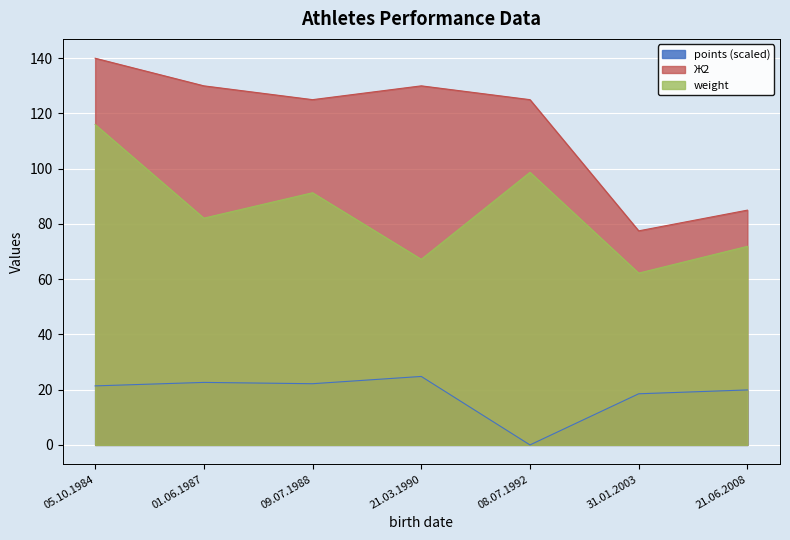

How many interior local valleys does the weight series have?

3